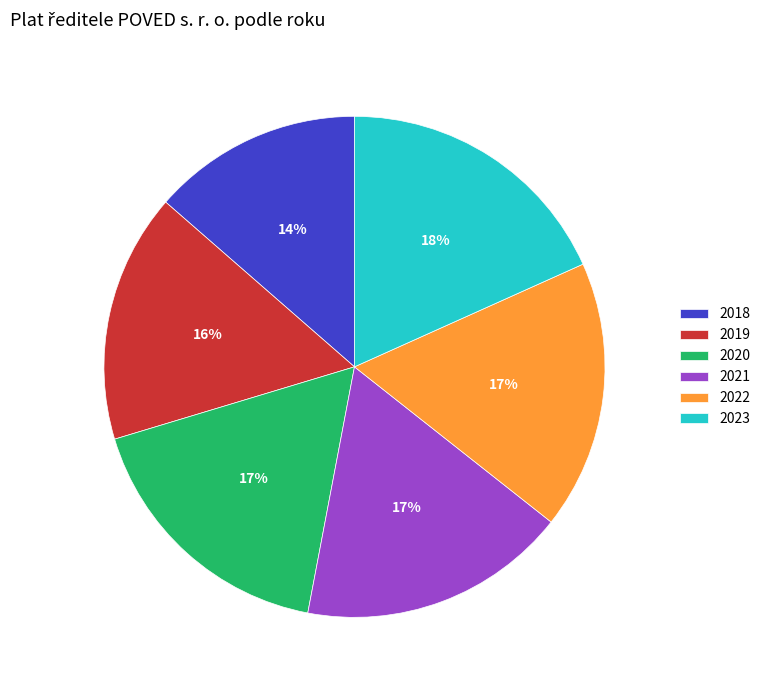

Does any single category account for the majority?

No